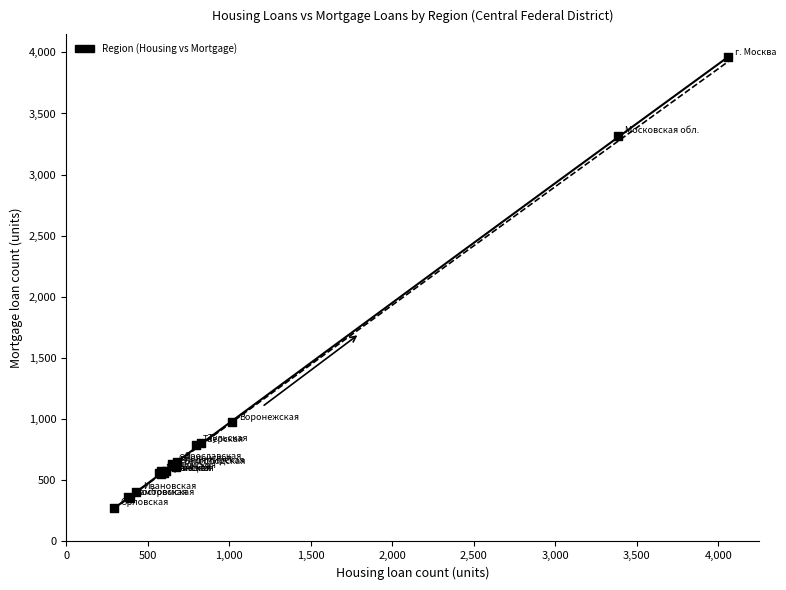

What Y value in the scatter plot is closest to 2117?

974